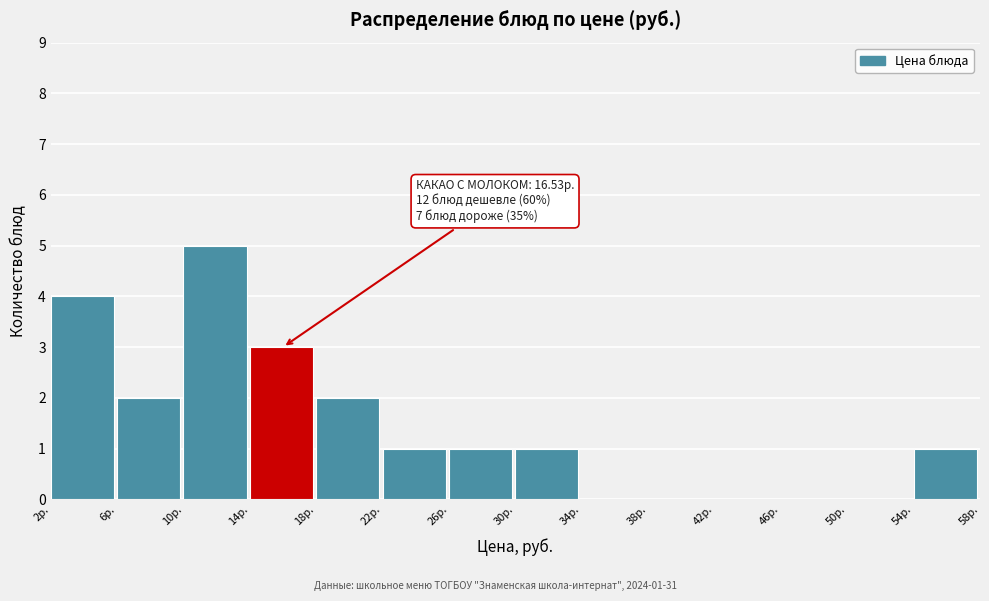

Which range on the x-axis has the tallest bar?

10 to 14